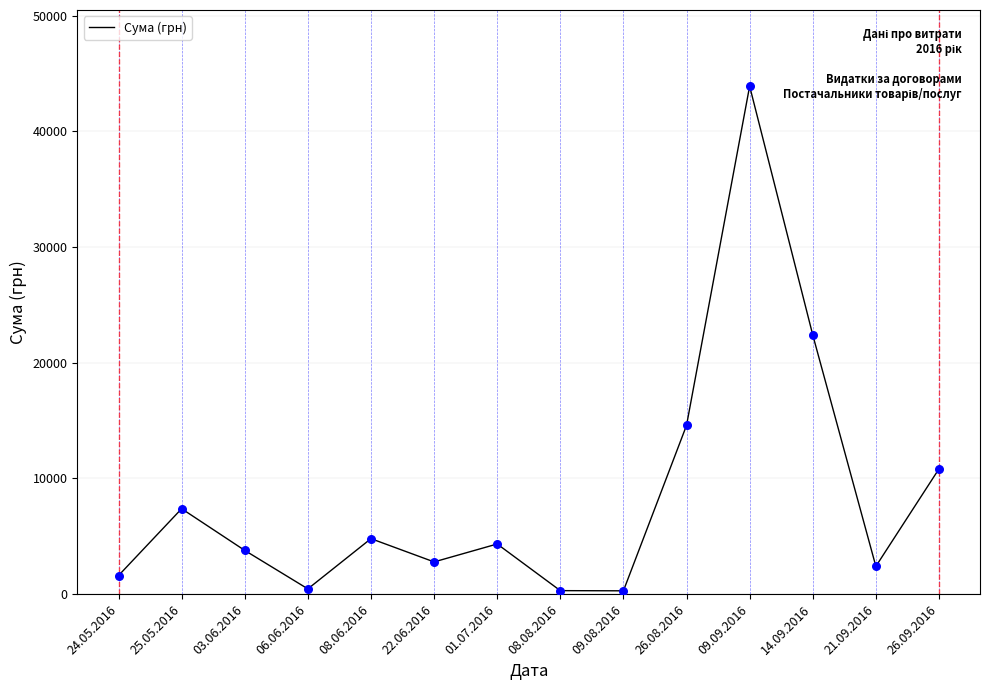

Which has a higher value, 24.05.2016 or 01.07.2016?

01.07.2016